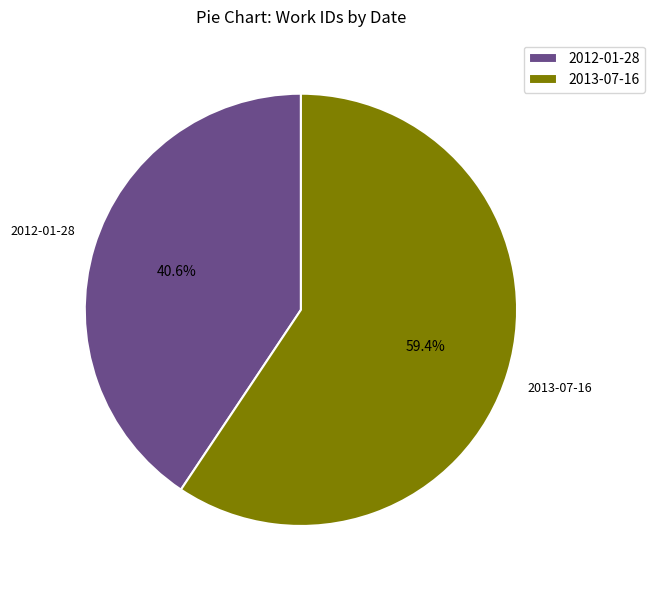

To the nearest percent, what is the difference between the largest and smallest slice percentages?

19%